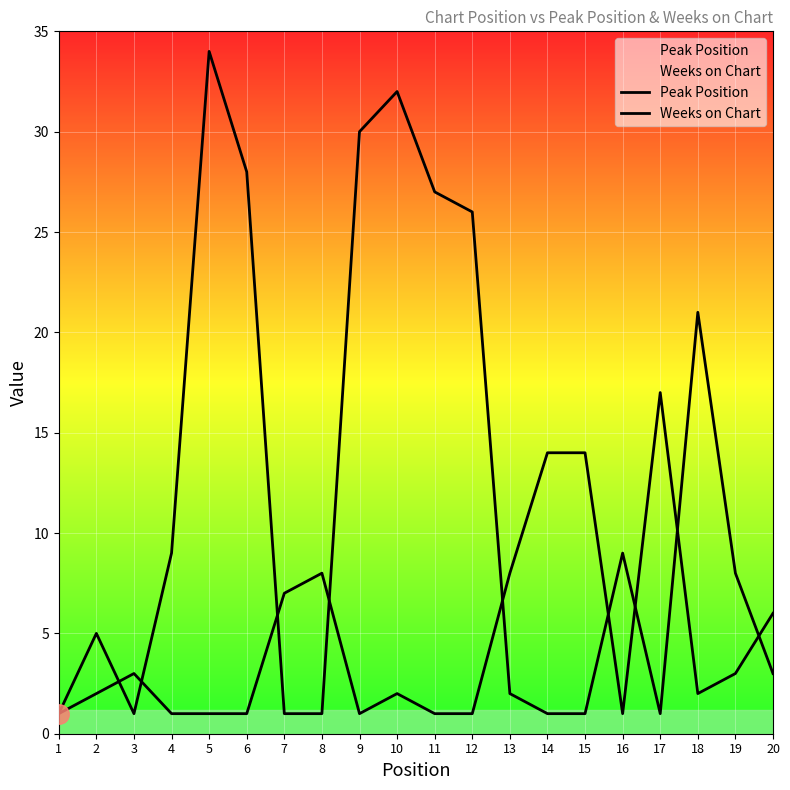

What is the value of the Weeks on Chart point at the 15th from the left?

1